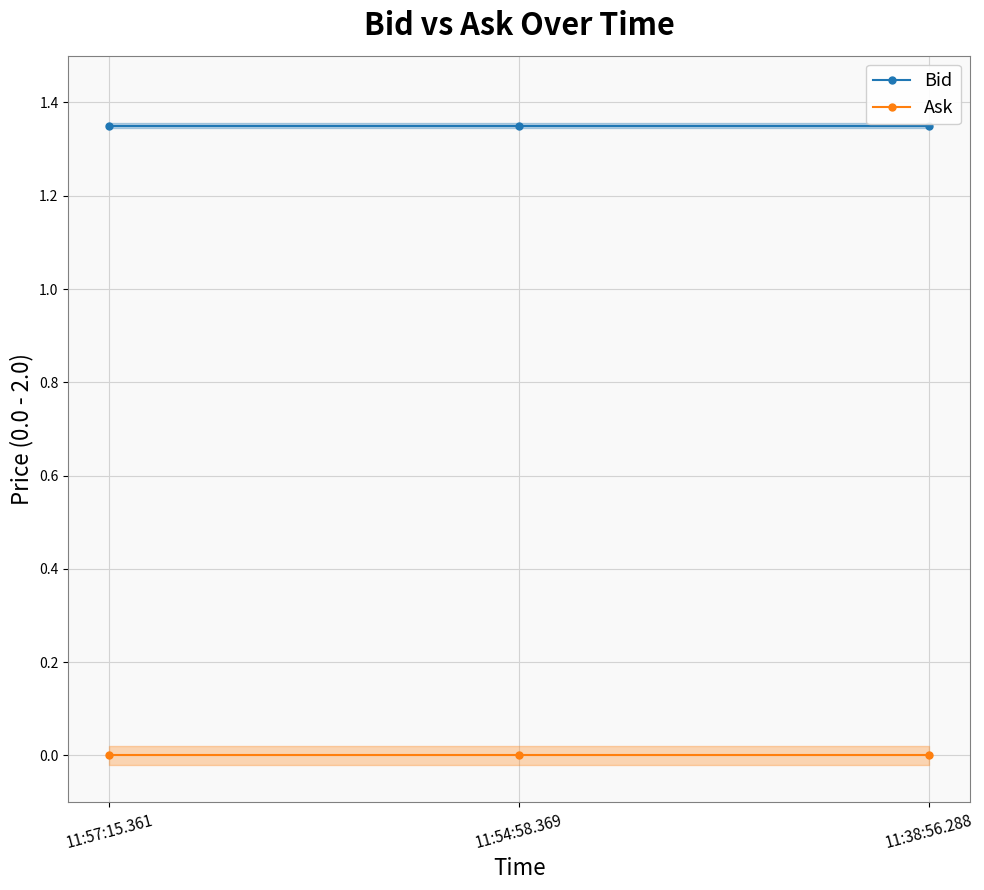

What is the label of the 1st point from the right?

11:38:56.288